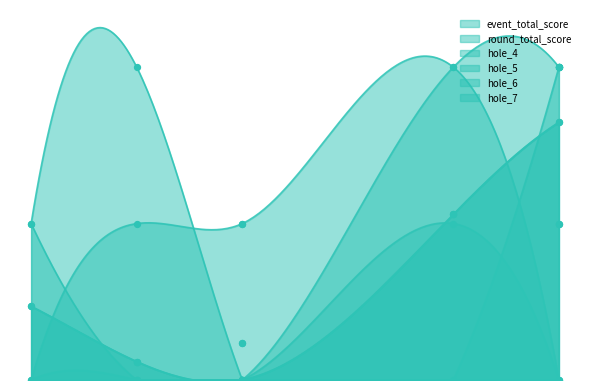

Which series has the largest Y range (max minus min)?

event_total_score